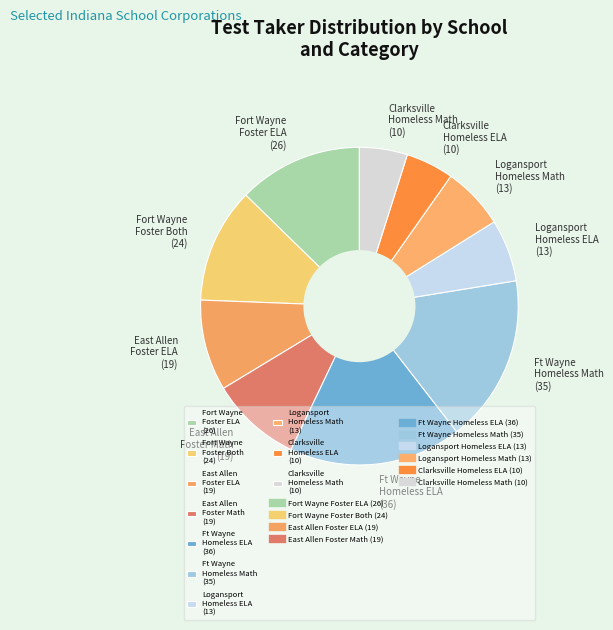

True or false: Logansport Homeless ELA (13) accounts for 6% of the total.

True